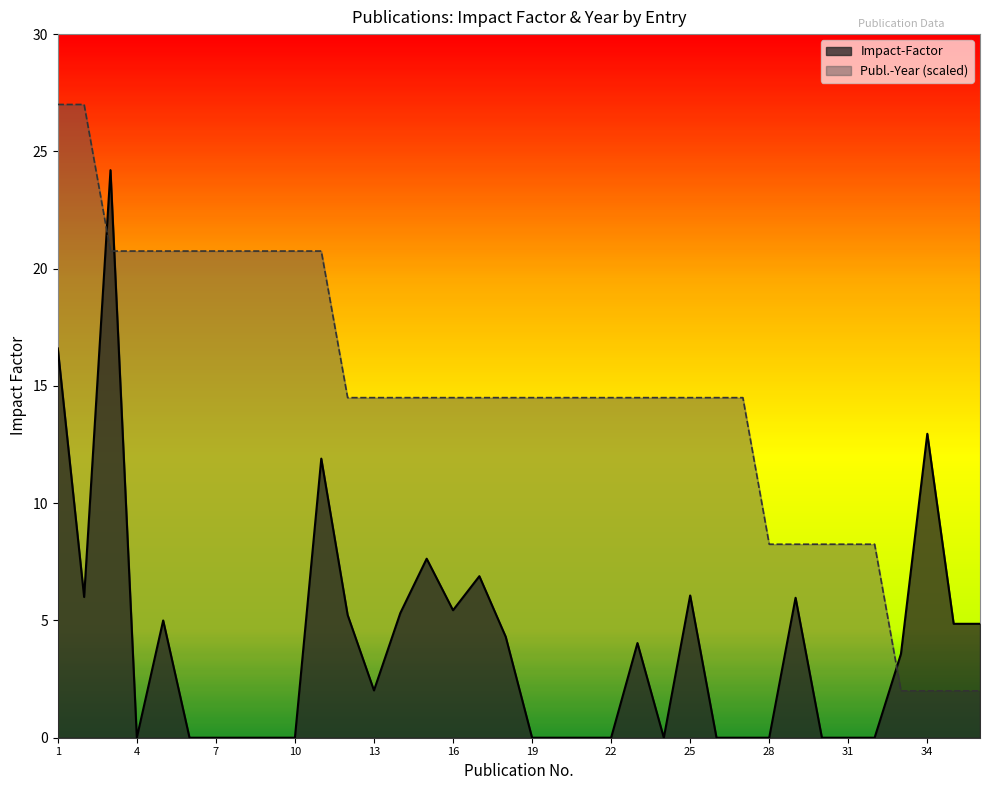

The Impact-Factor series shows -13.0 at 8. True or false?

False